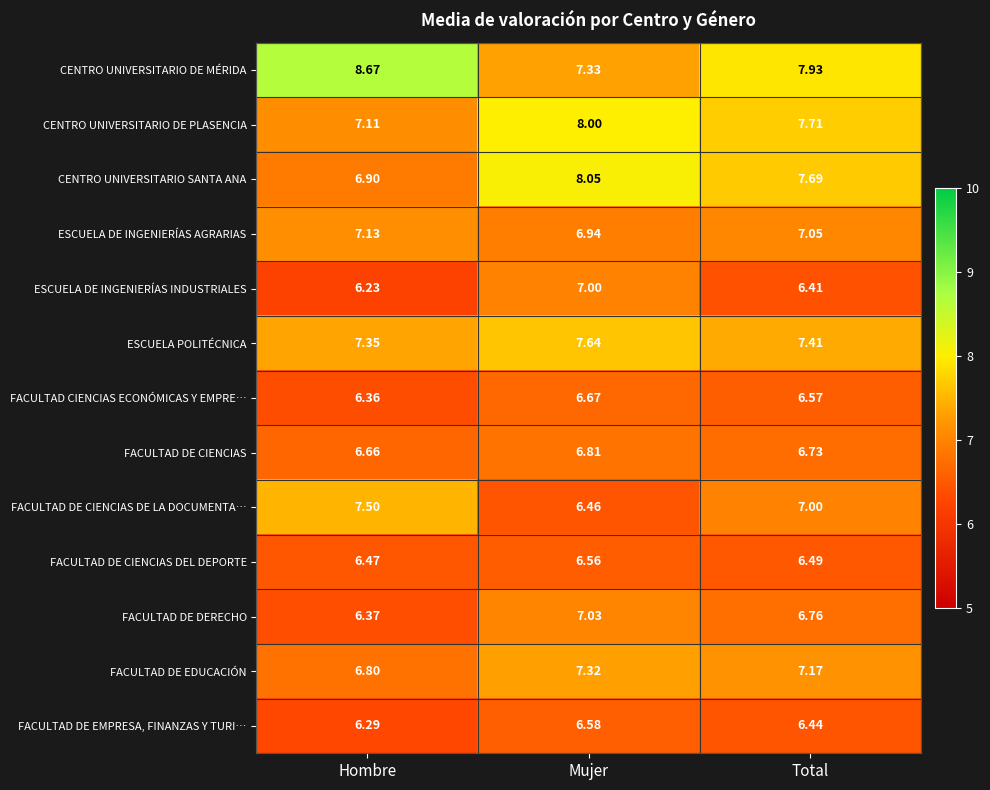

Which category has the highest value in the FACULTAD DE DERECHO series?

Mujer